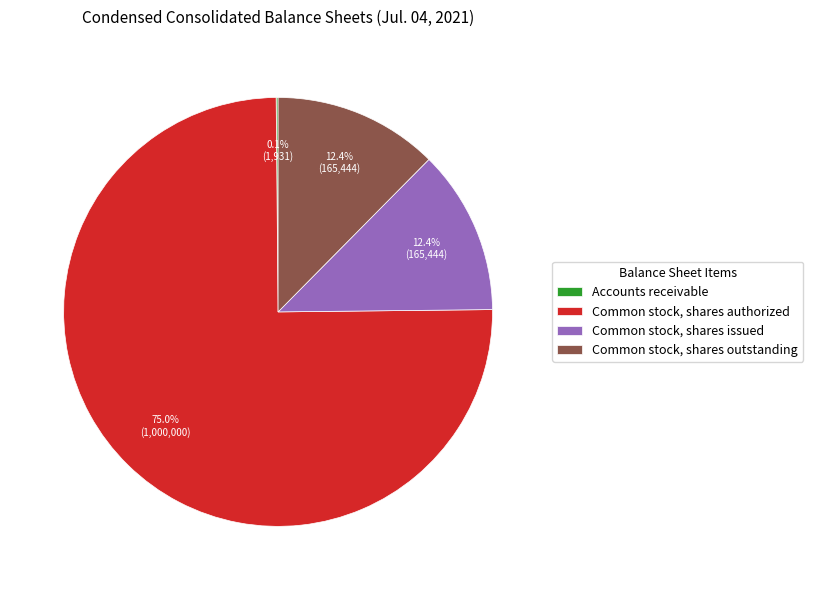

Which category accounts for the majority?

Common stock, shares authorized